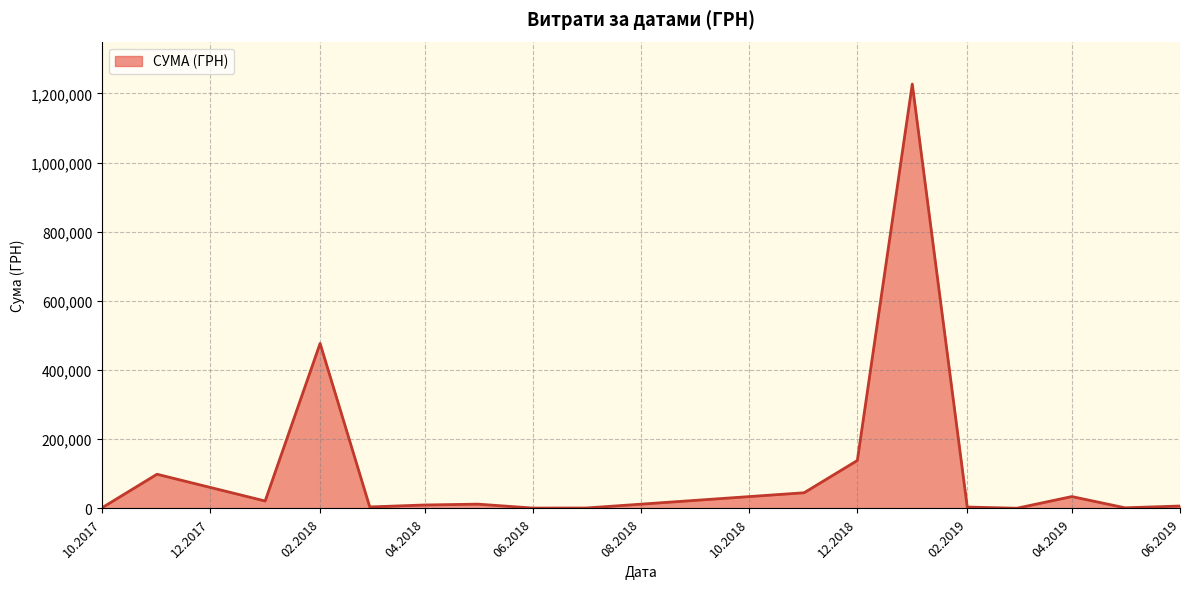

What is the difference between the maximum and minimum values?

1226624.9